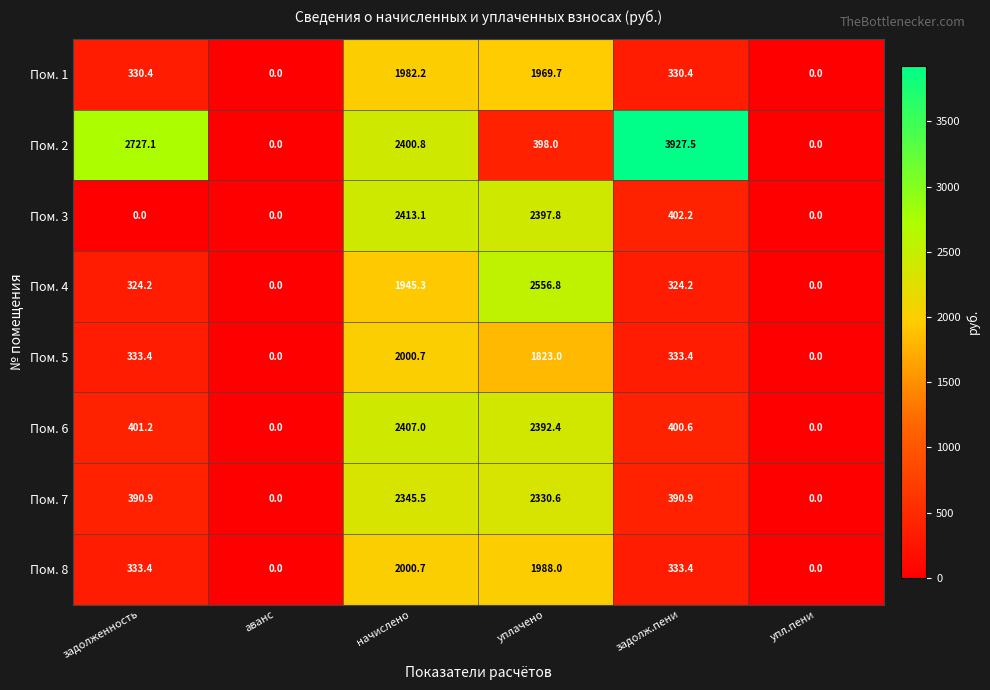

What is the spread (max minus min) of values at уплачено?

2158.8